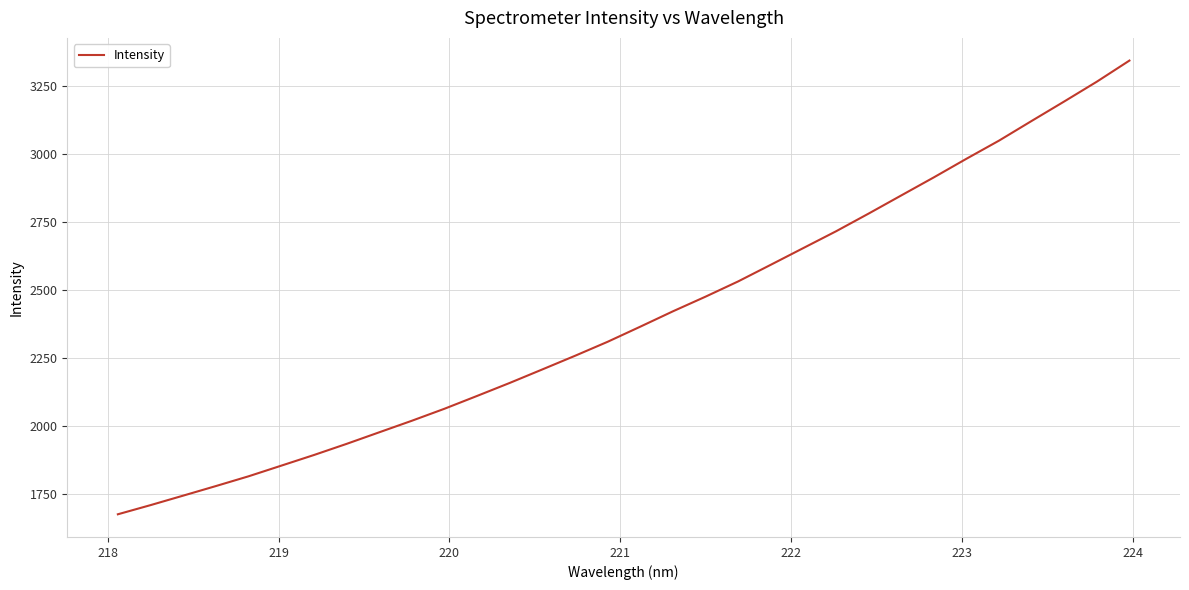

What is the average value?

2400.3